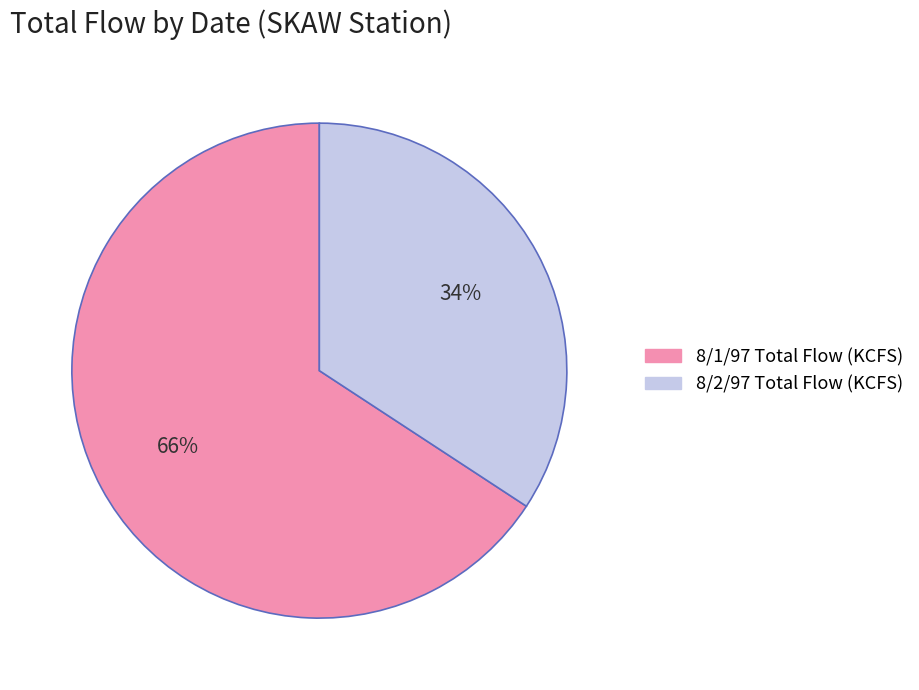

Is there any slice that represents more than half of the pie?

Yes